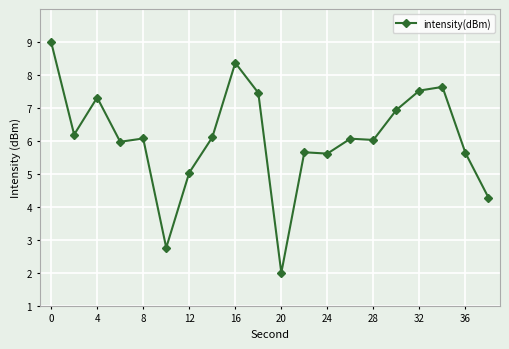

What is the average value?

6.1